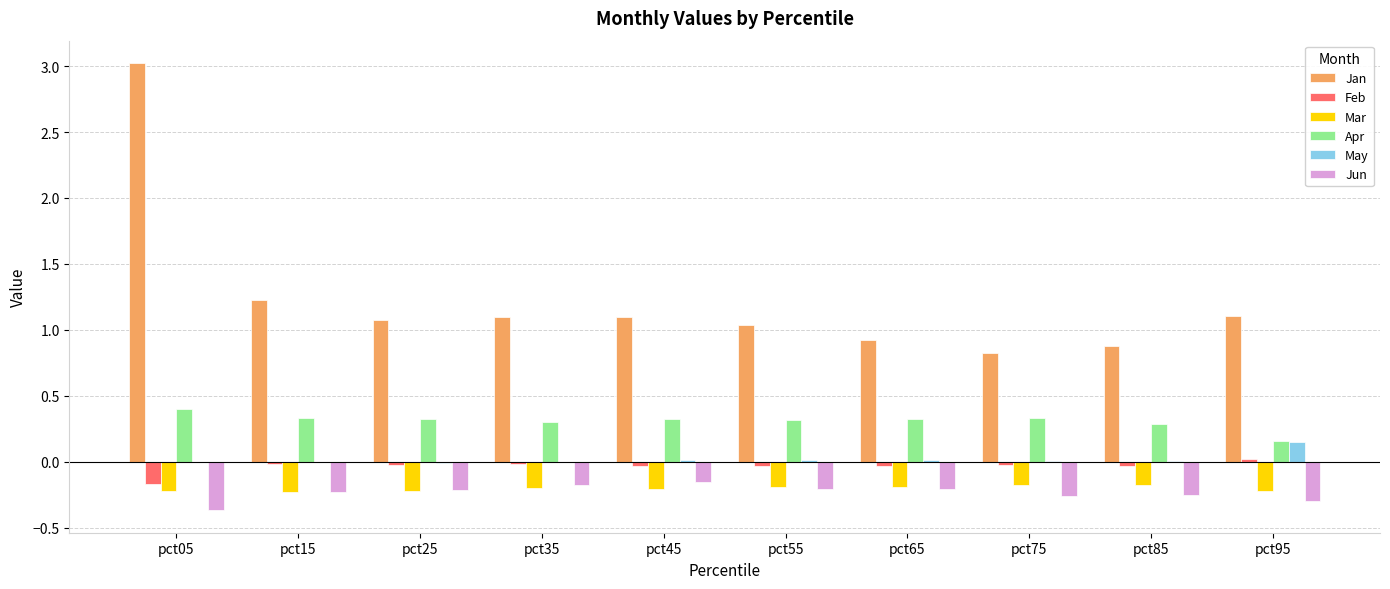

Is it true that Jun equals -0.2 at pct45?

True